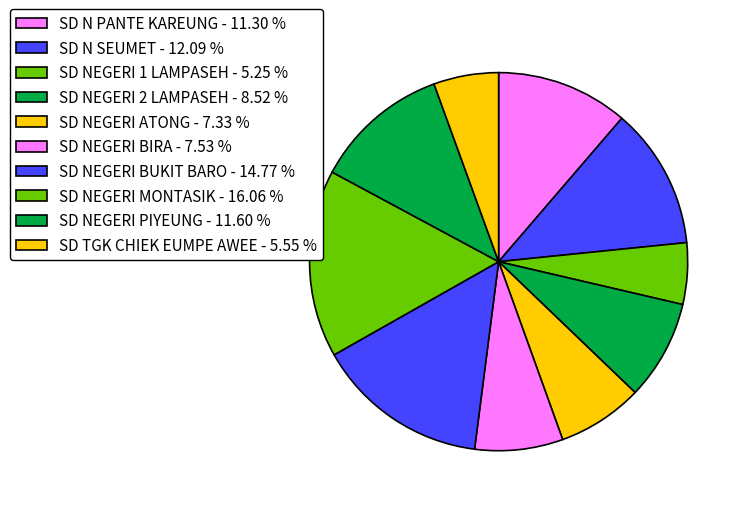

Between SD NEGERI BUKIT BARO and SD NEGERI PIYEUNG, which is larger?

SD NEGERI BUKIT BARO